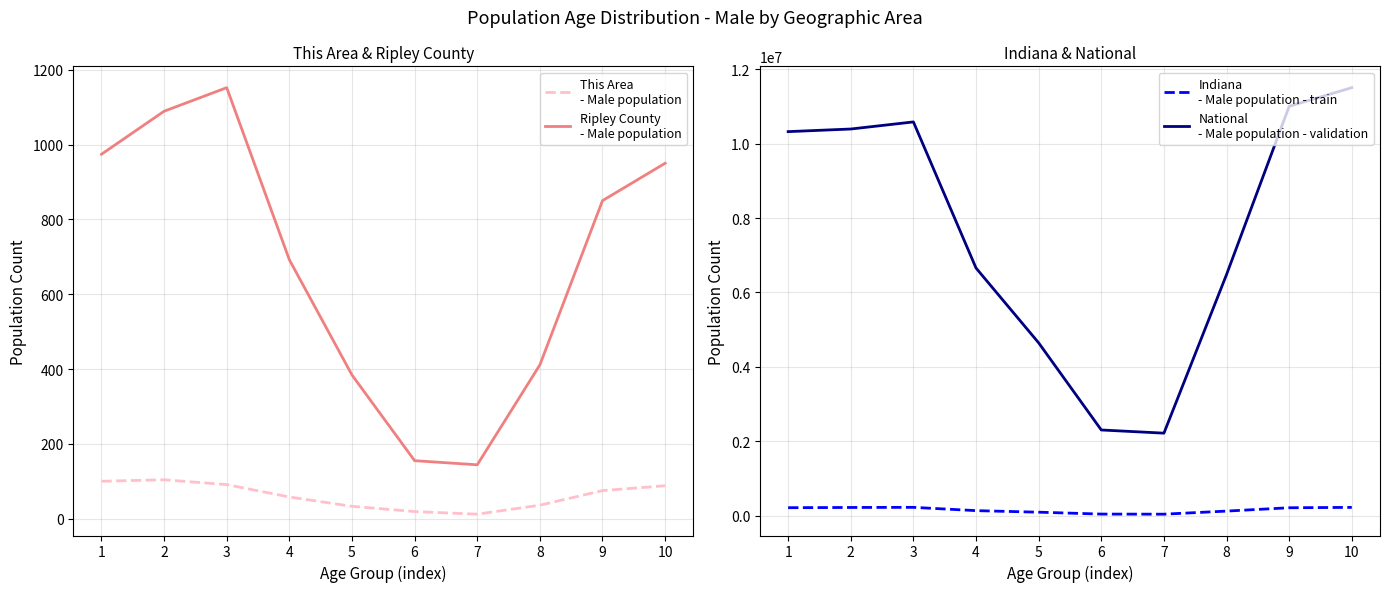

At how many categories does at least one series exceed 2685507?

8